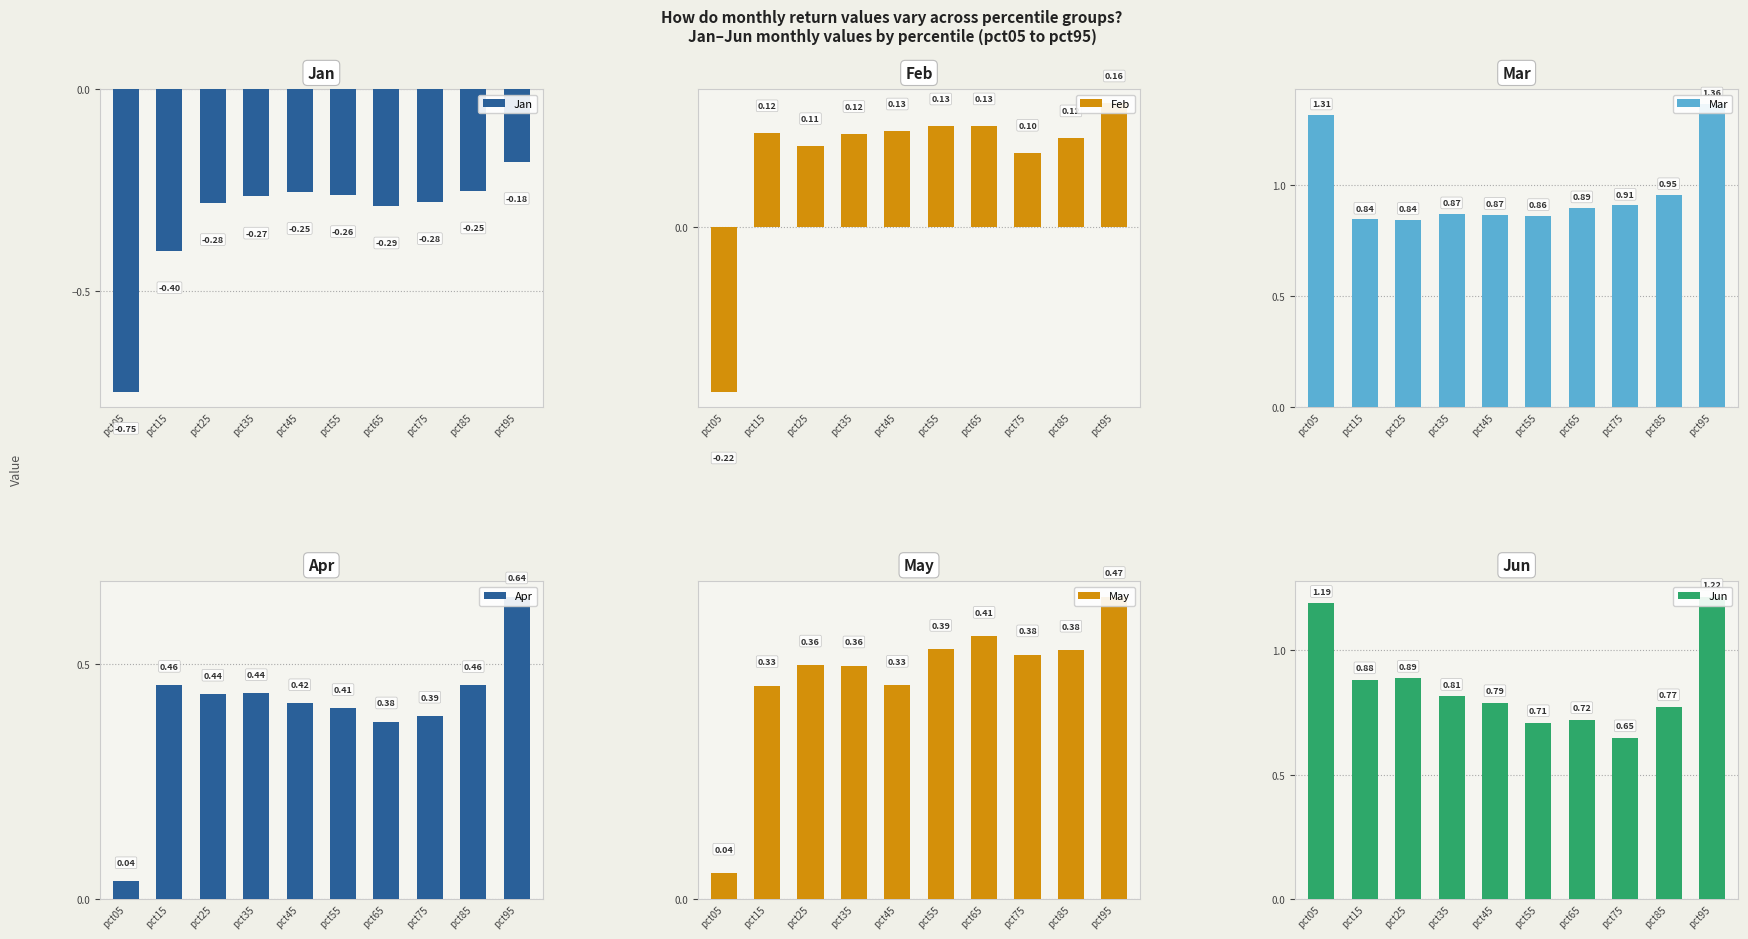

What is the spread (max minus min) of values at pct55?

1.1